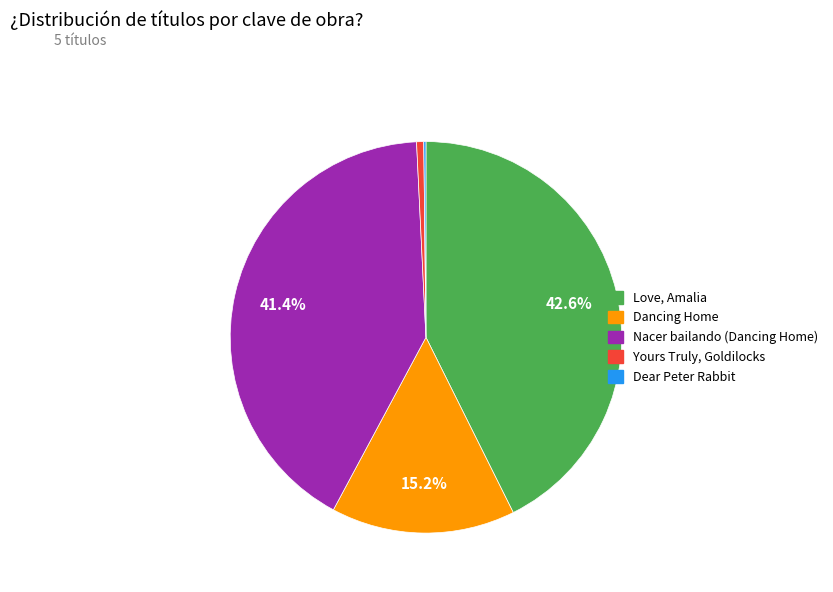

How much of the chart is everything except Nacer bailando (Dancing Home)?

58.6%